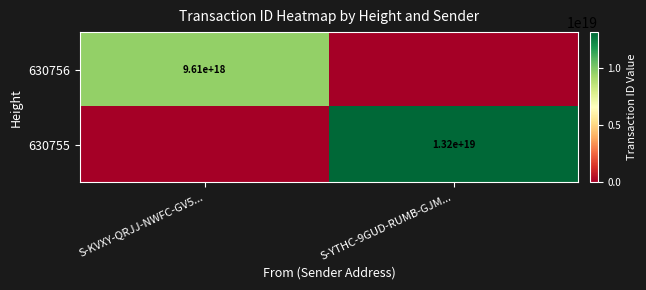

The value of 630755 at S-YTHC-9GUD-RUMB-GJM... is 19156785322473181184. True or false?

False